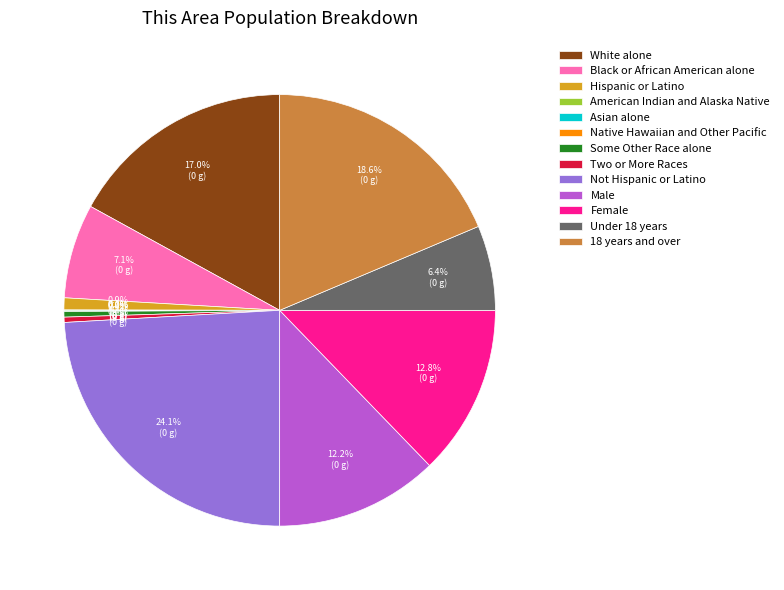

To the nearest percent, what is the difference between the White alone and Not Hispanic or Latino slice percentages?

7%